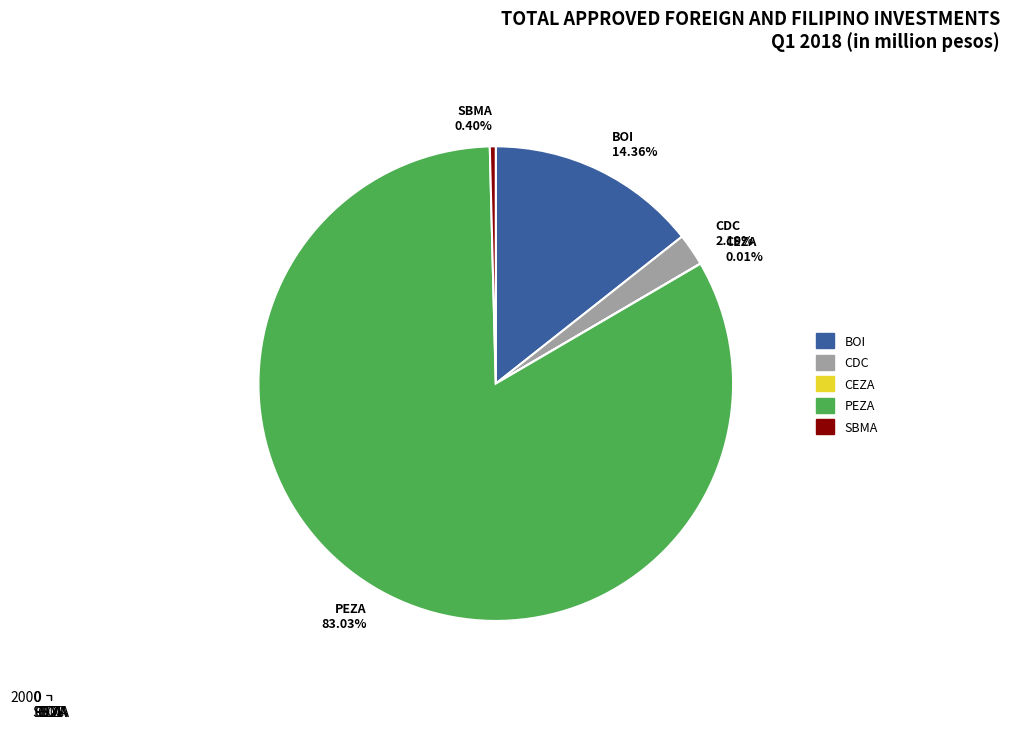

Which slice is the largest?

PEZA